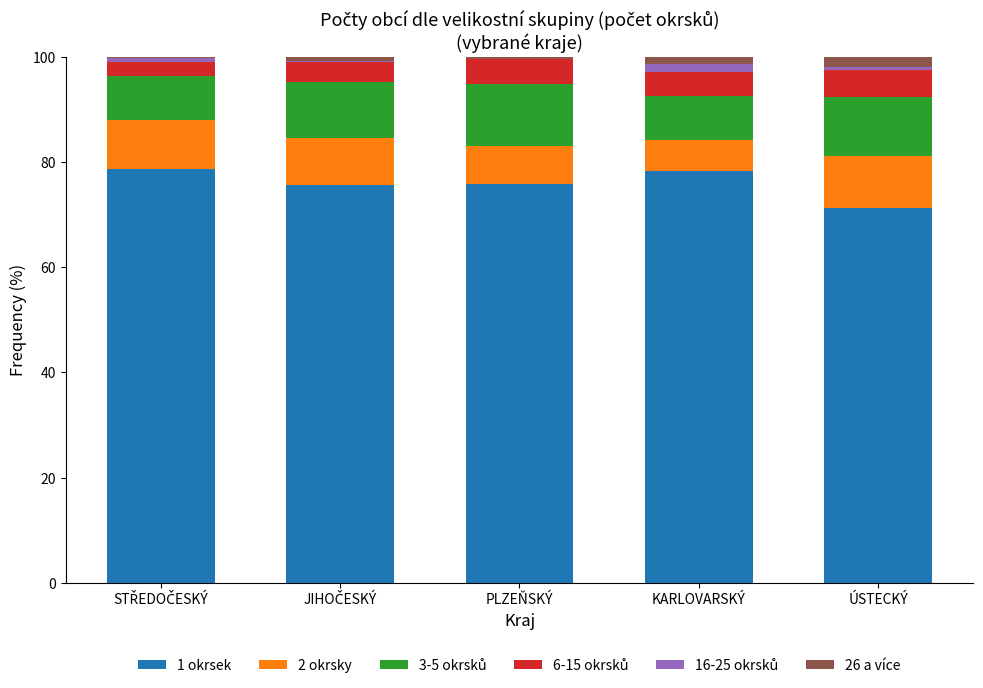

What is the maximum value for 1 okrsek?

78.7